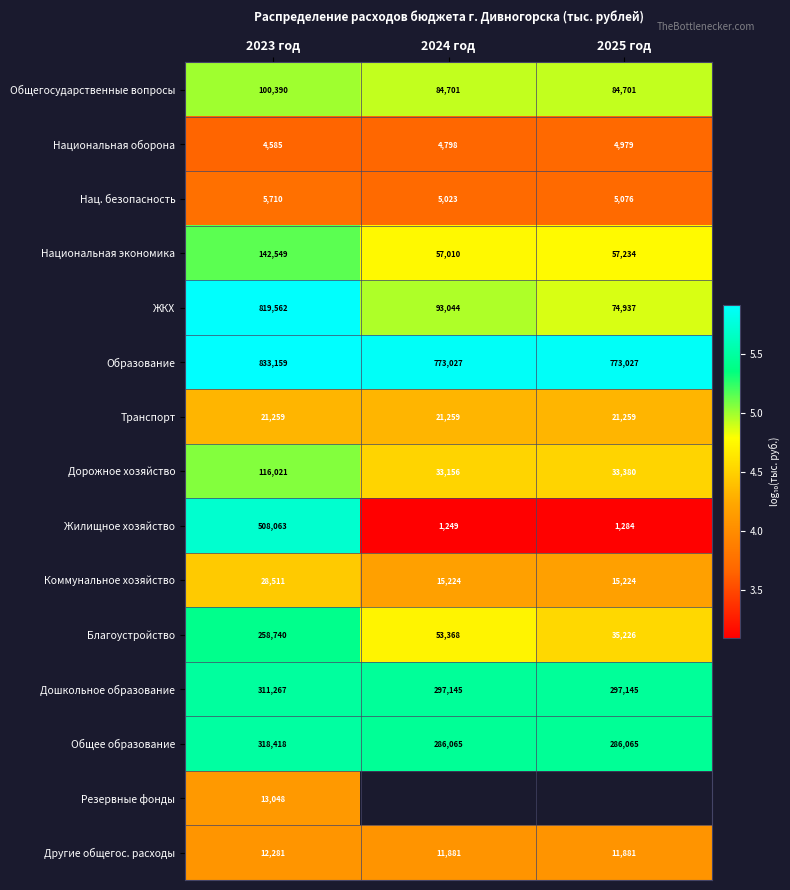

Is the value of Образование at 2023 год greater than the value of ЖКХ at 2023 год?

Yes